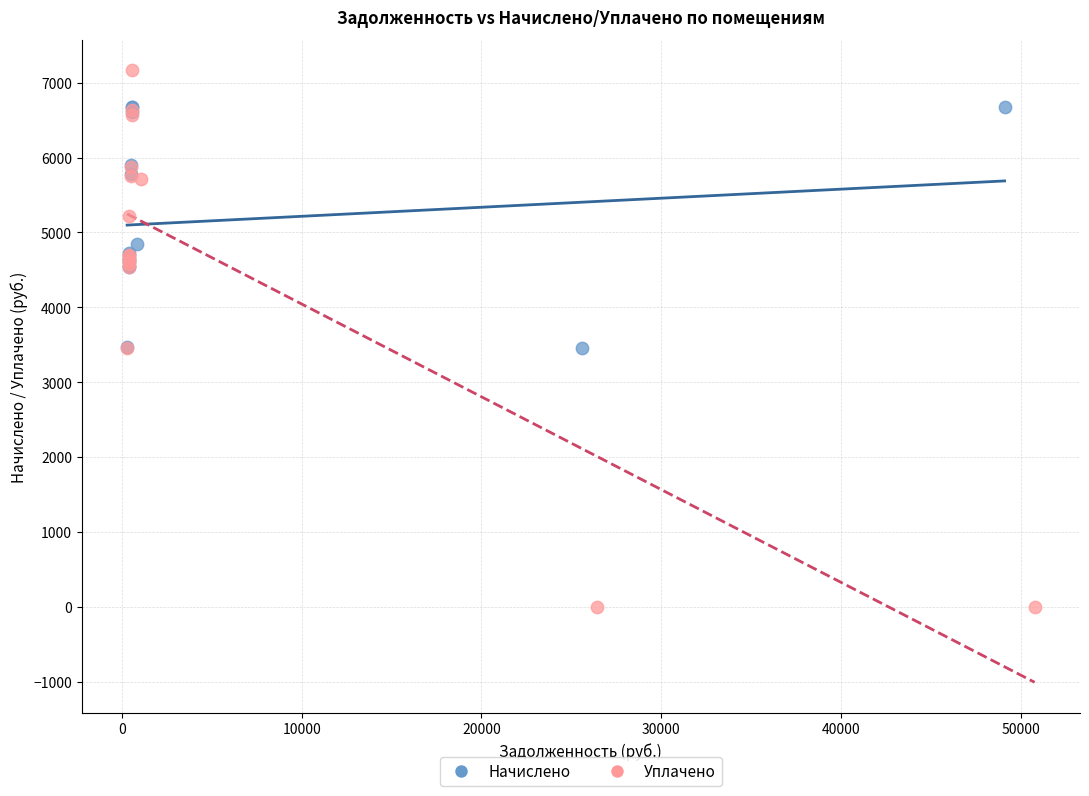

Which series has the largest Y range (max minus min)?

Уплачено